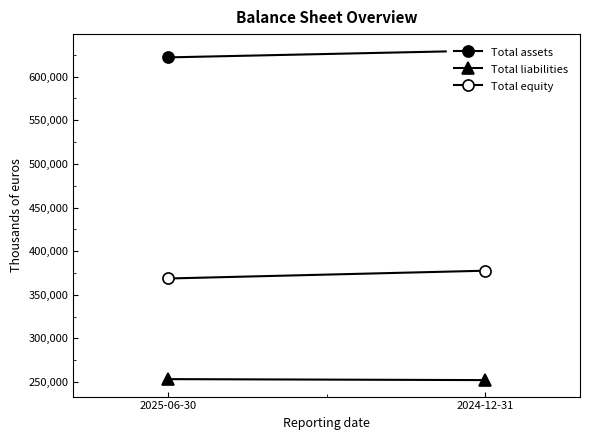

How many Total assets values are between 622079 and 629861?

2